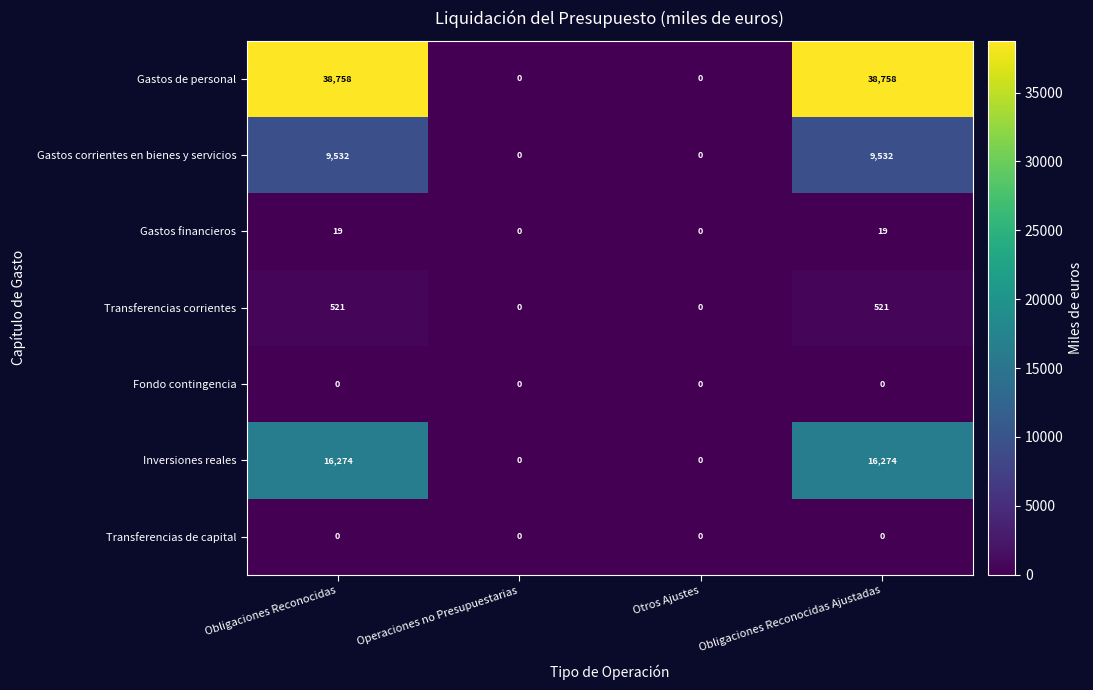

What is the maximum value shown in the chart?

38758